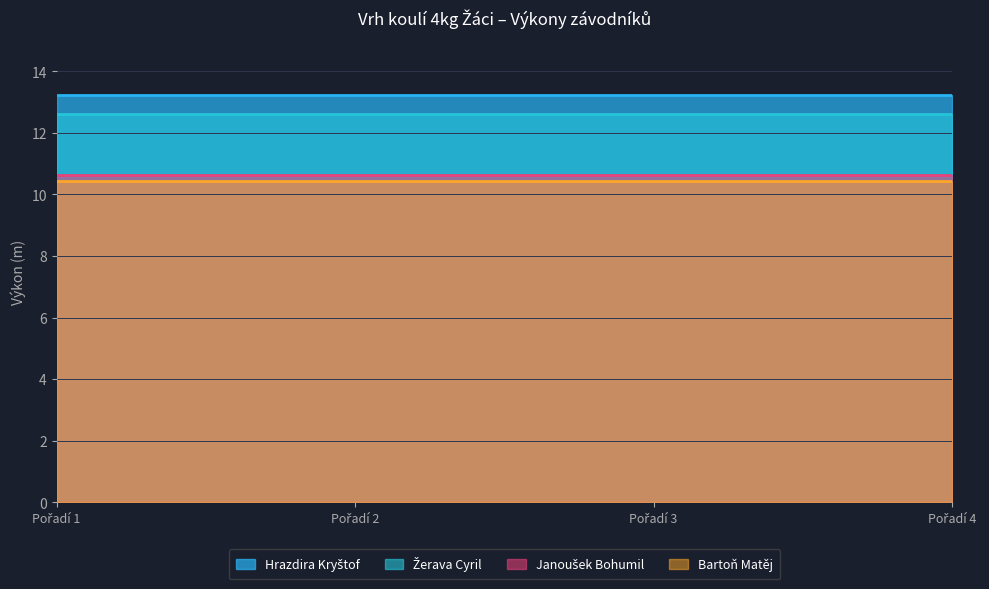

List the labels in order of Janoušek Bohumil value, largest first.

Pořadí 1, Pořadí 2, Pořadí 3, Pořadí 4